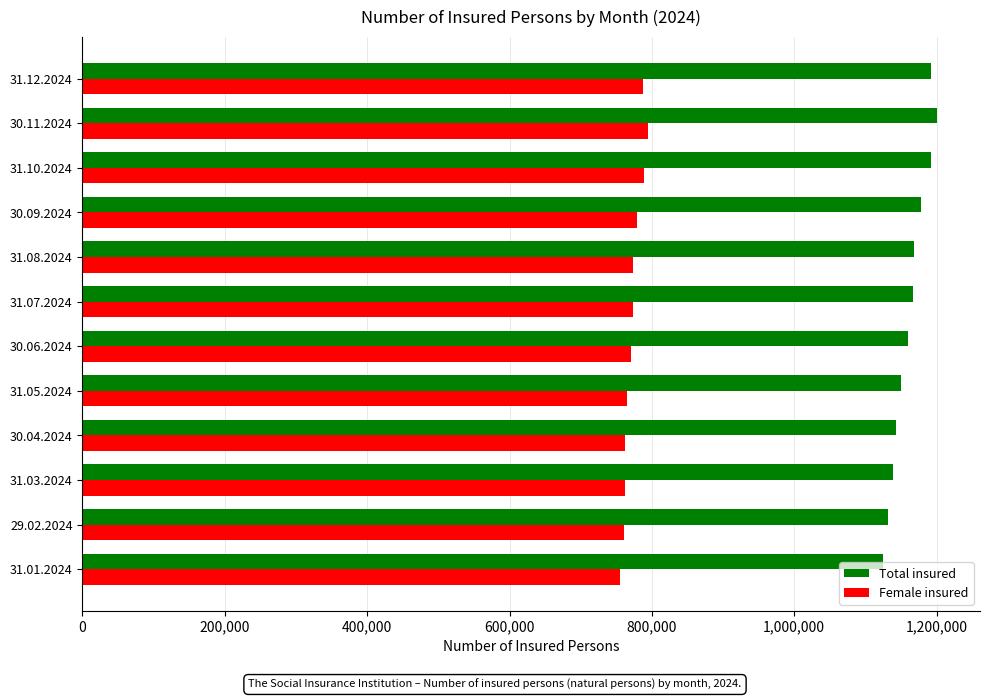

The value of Total insured at 30.11.2024 is 328827. True or false?

False